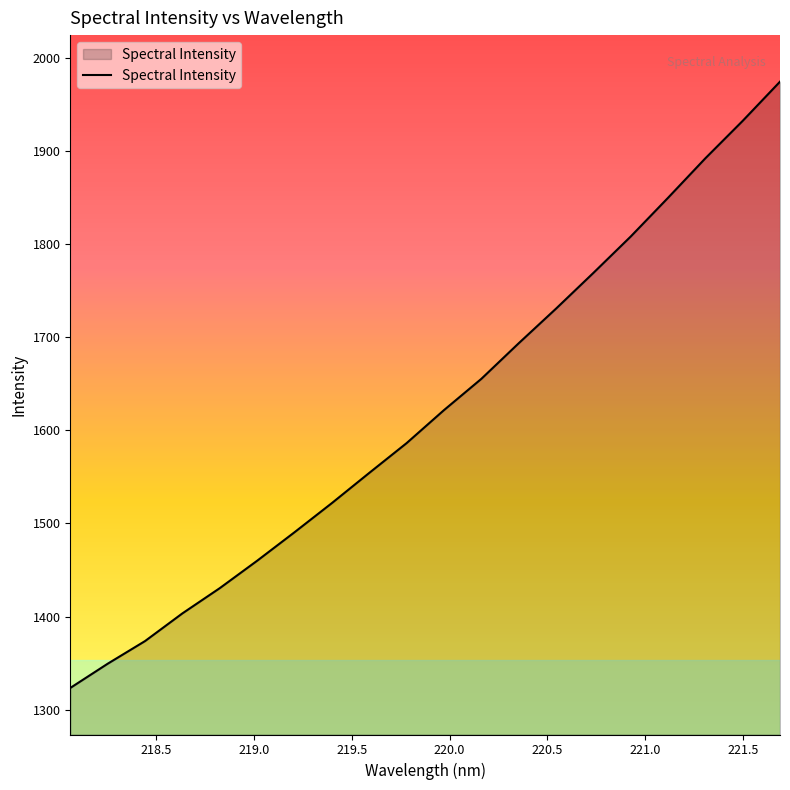

What is the greatest value displayed?

1974.5